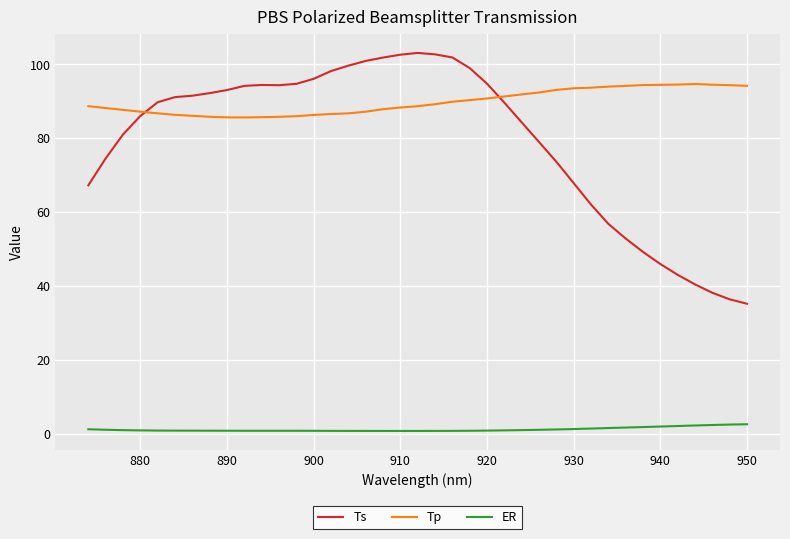

Rank the series by their maximum value, from lowest to highest.

ER, Tp, Ts